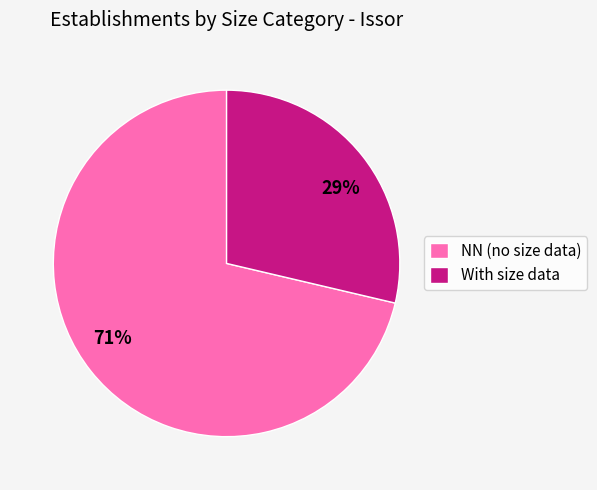

Is there a majority slice in this chart?

Yes